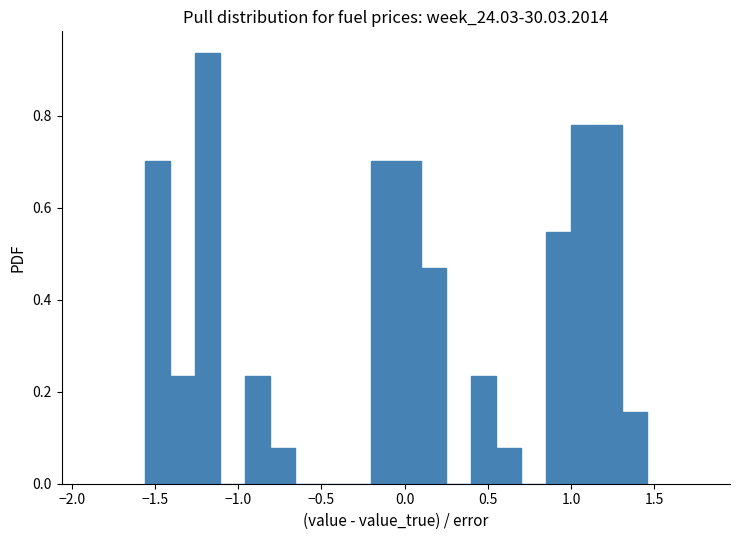

Around what value on the x-axis is the tallest bar? Give the approximate position of its centre, as read against the axis.

-1.20